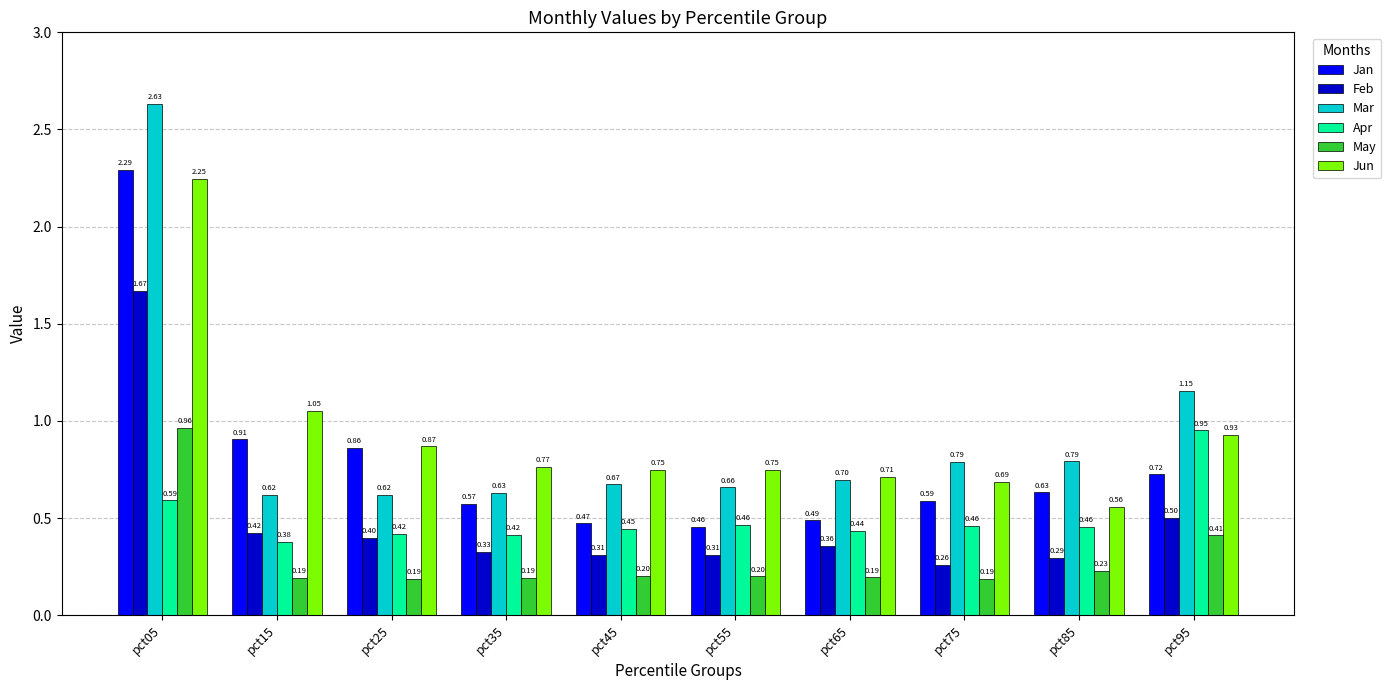

How many bars are there in total?

60